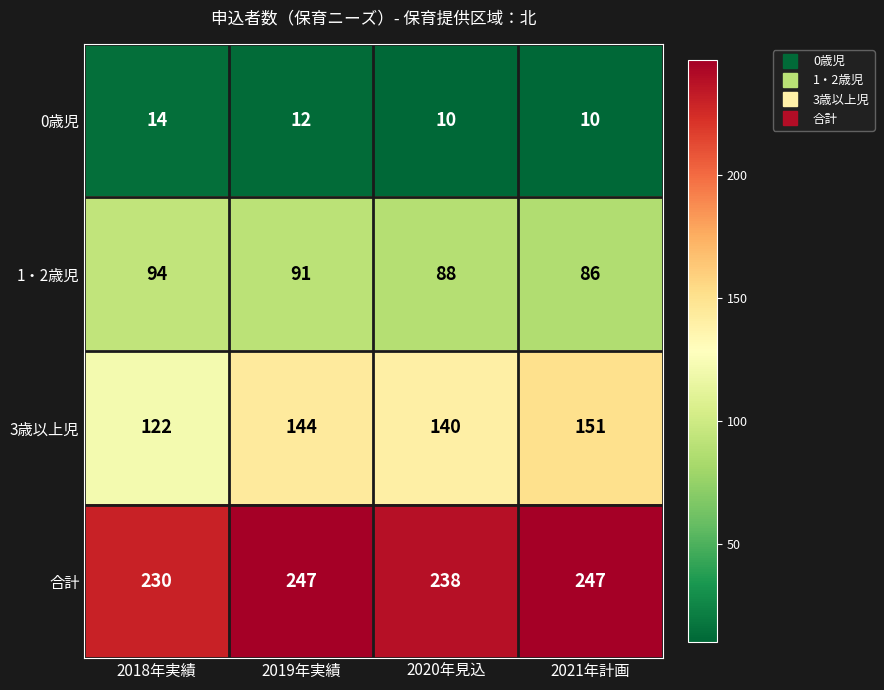

Is it true that 合計 equals 355 at 2020年見込?

False